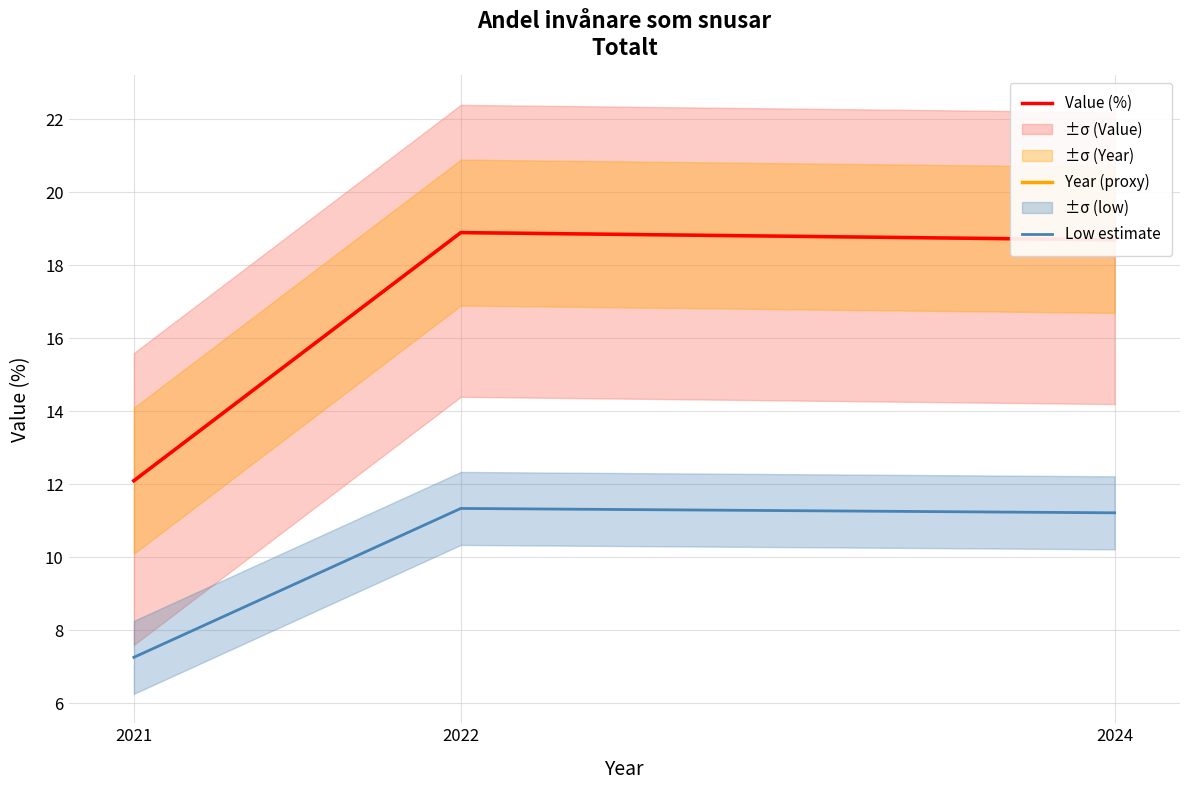

Which label corresponds to the largest value in the chart?

2022